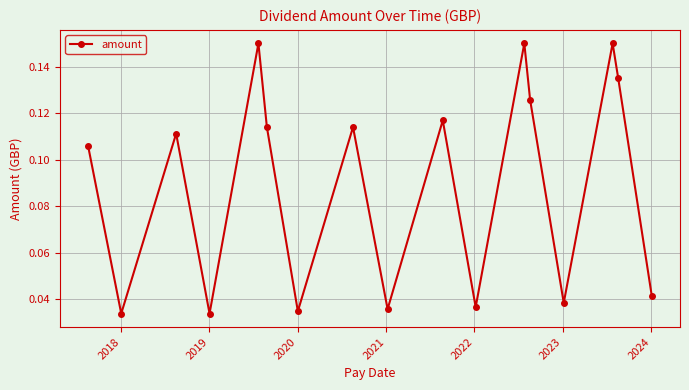

How many points are lower than both their immediate neighbors (excluding endpoints)?

6